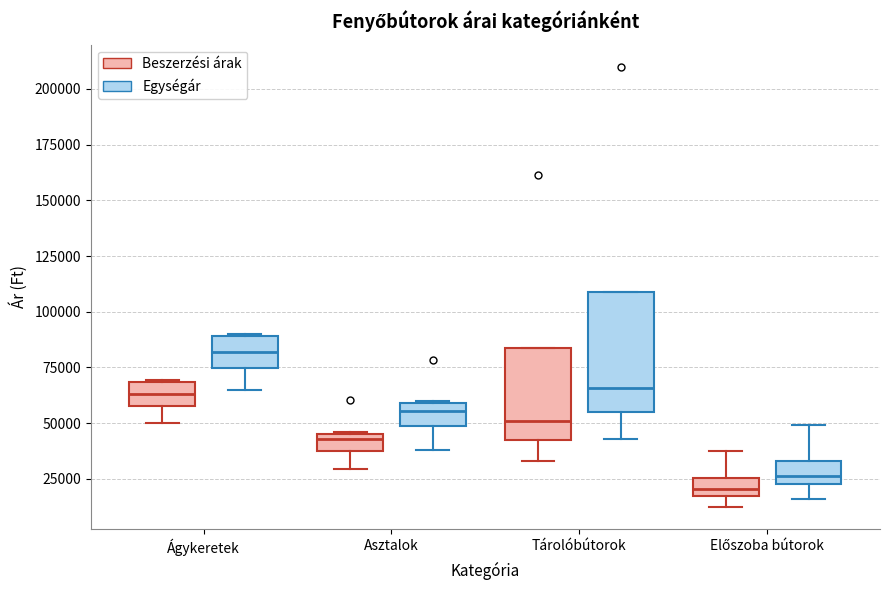

Which box is the tallest, from its lower edge to its upper edge?

Tárolóbútorok (Egységár)